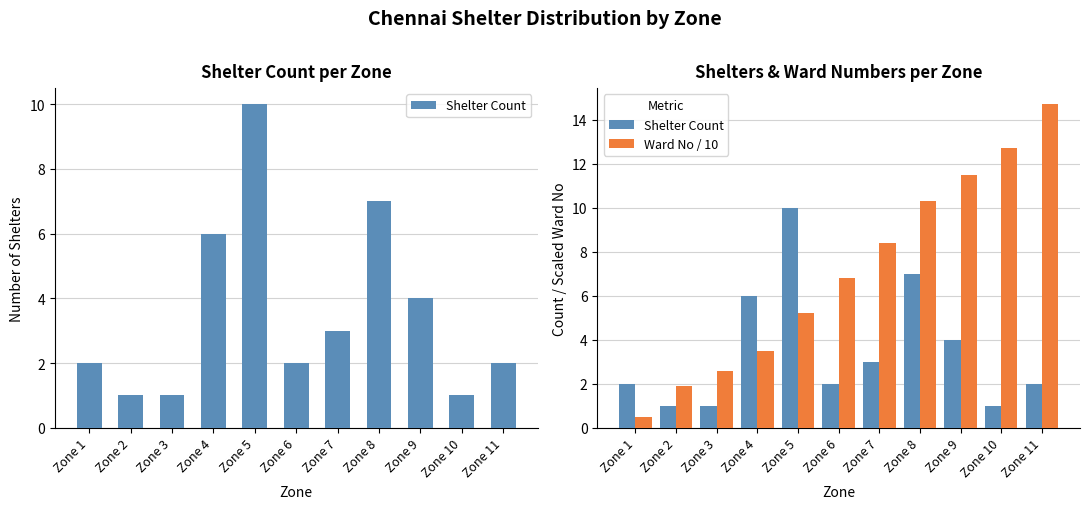

How many data points in Ward No / 10 are above 6?

6